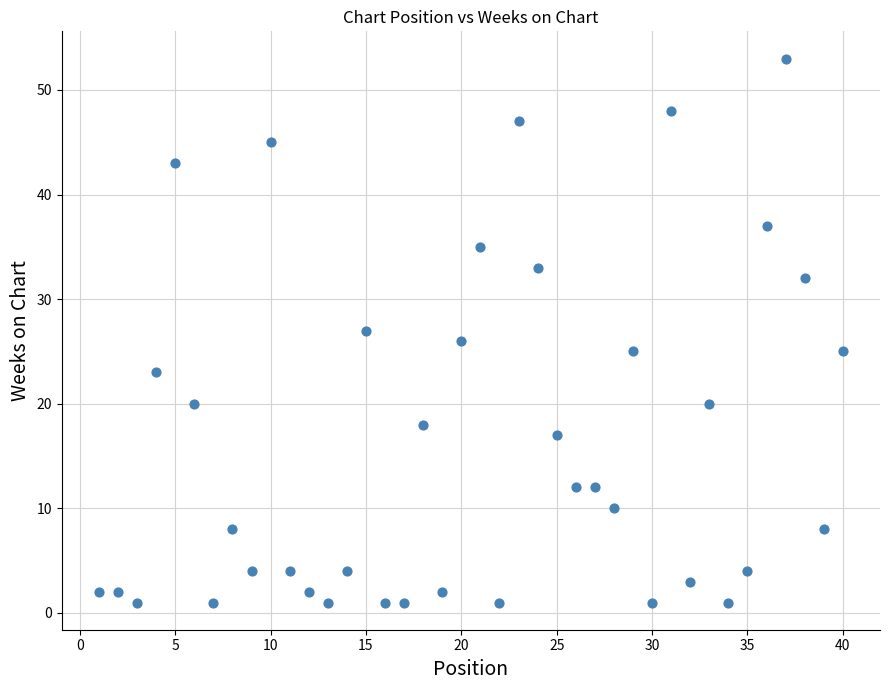

What is the range of Y values (max minus min)?

52